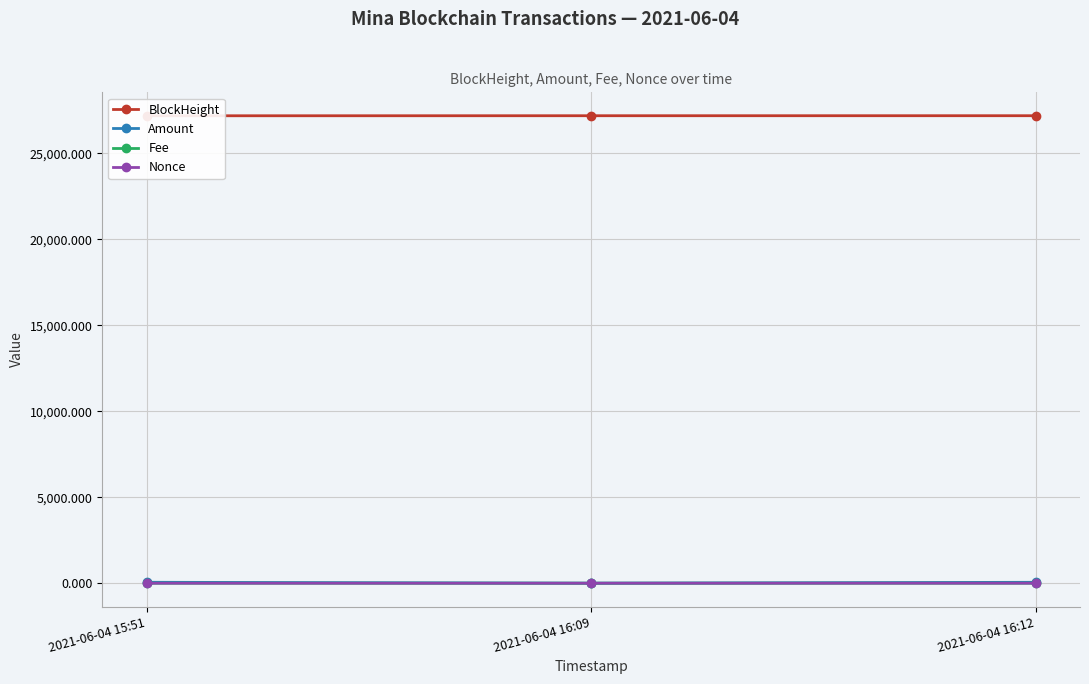

What is the sum of all Amount values?

106.7